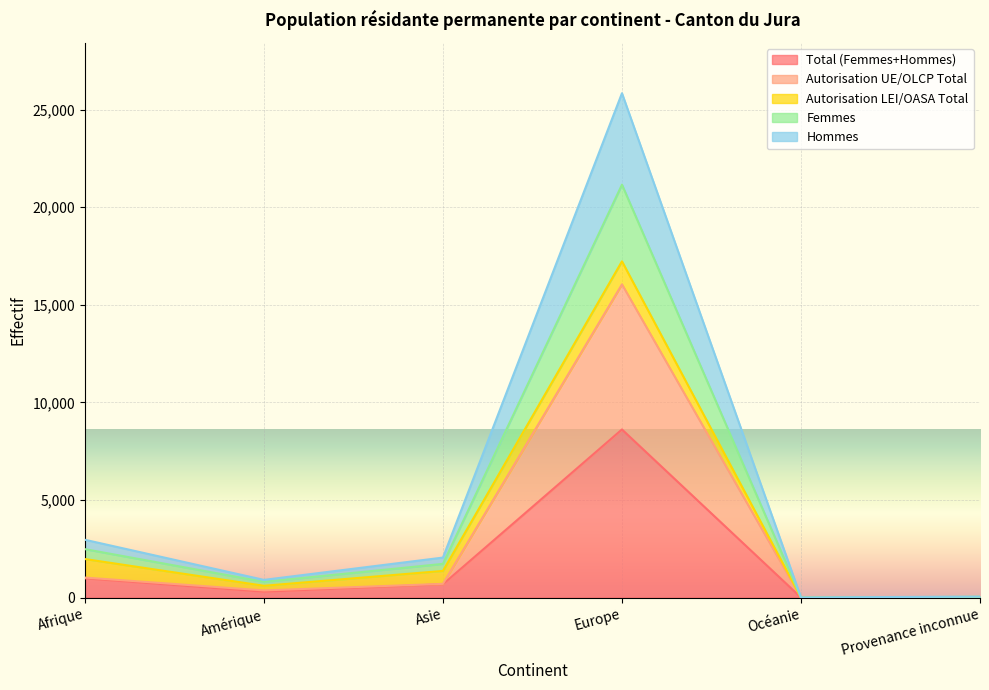

What is the label of the 3rd point from the left?

Asie